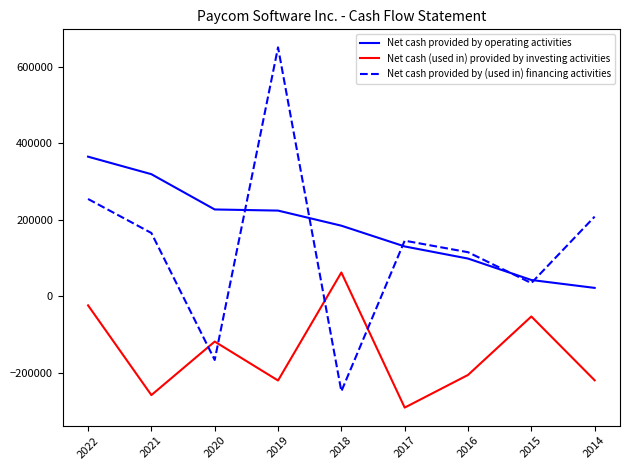

Which series has the widest spread of values?

Net cash provided by (used in) financing activities